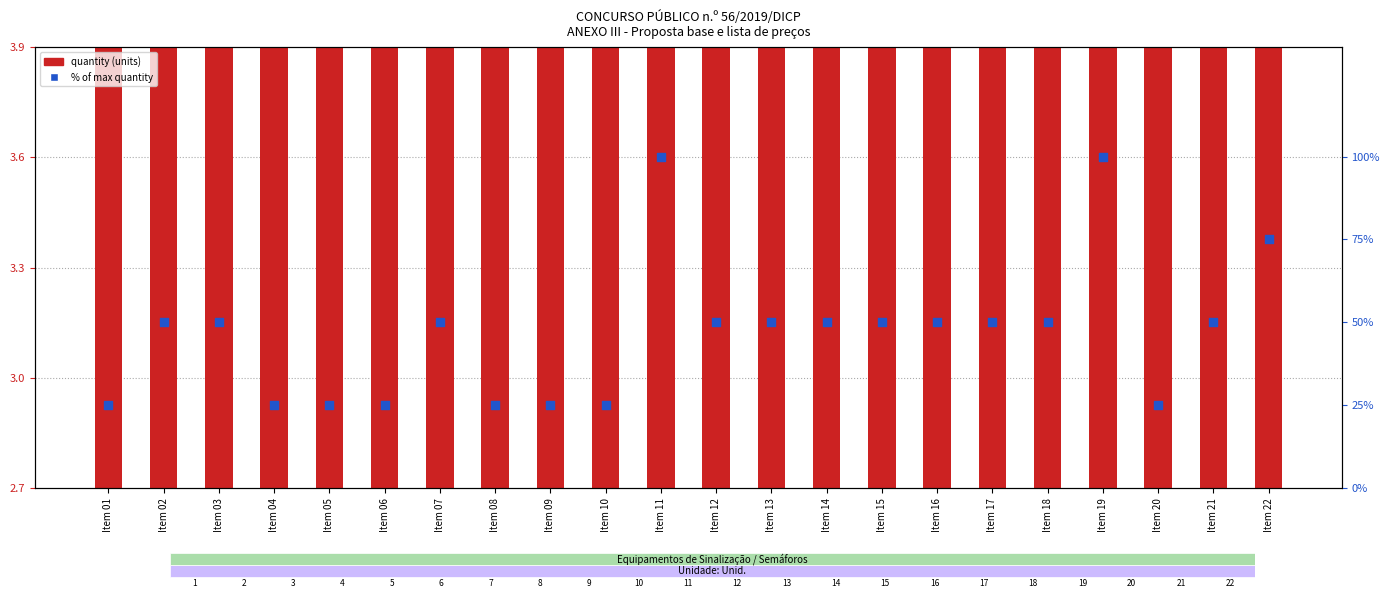

Which series has the largest total across all categories?

% of max quantity